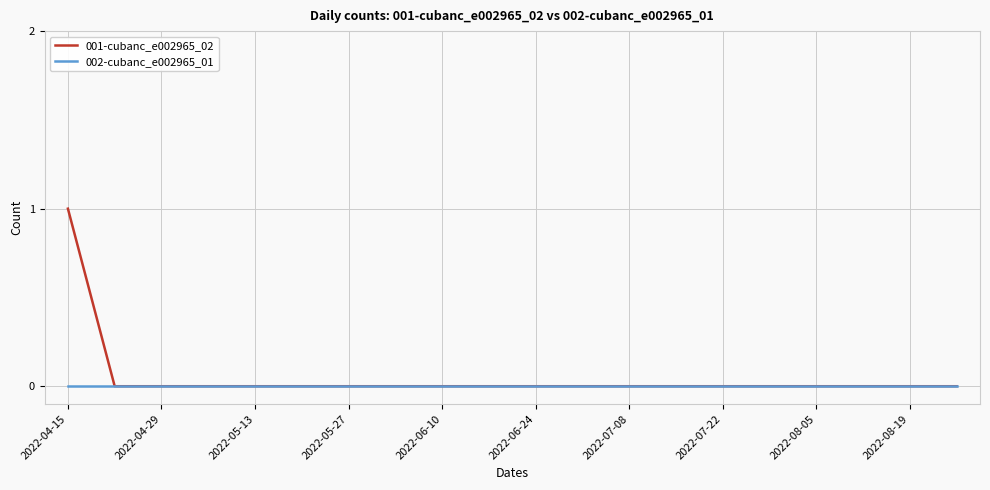

Which series has the widest spread of values?

001-cubanc_e002965_02